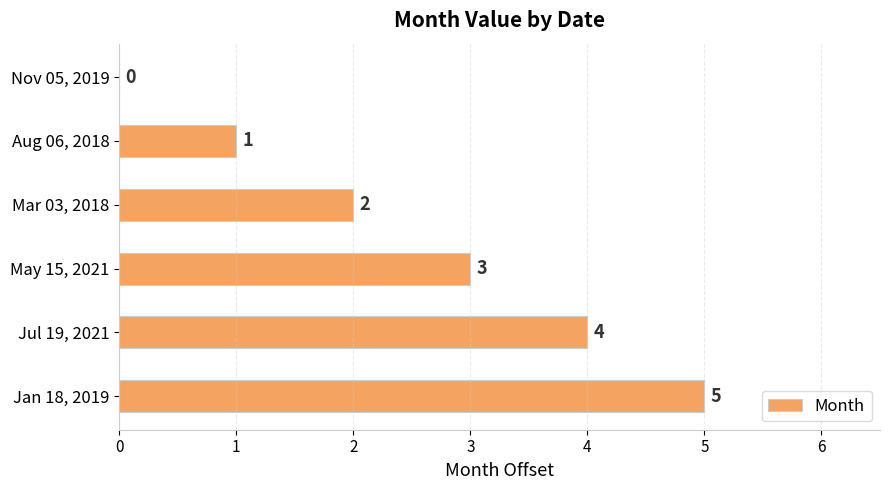

Approximately how many times larger is the value at Jul 19, 2021 compared to May 15, 2021?

1.3